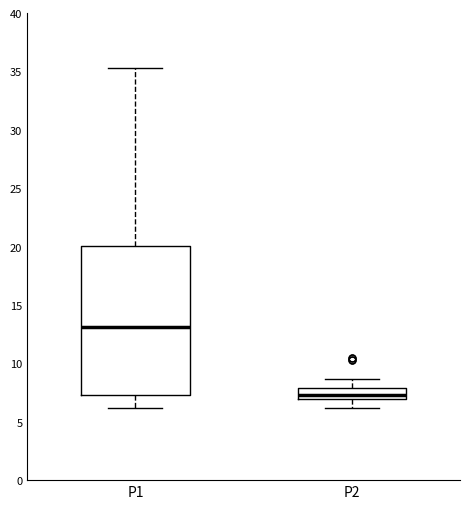

Where does the median line of the box for P1 sit on the y-axis? The values are not printed on the chart, so give them approximately, as read against the axis.

13.0